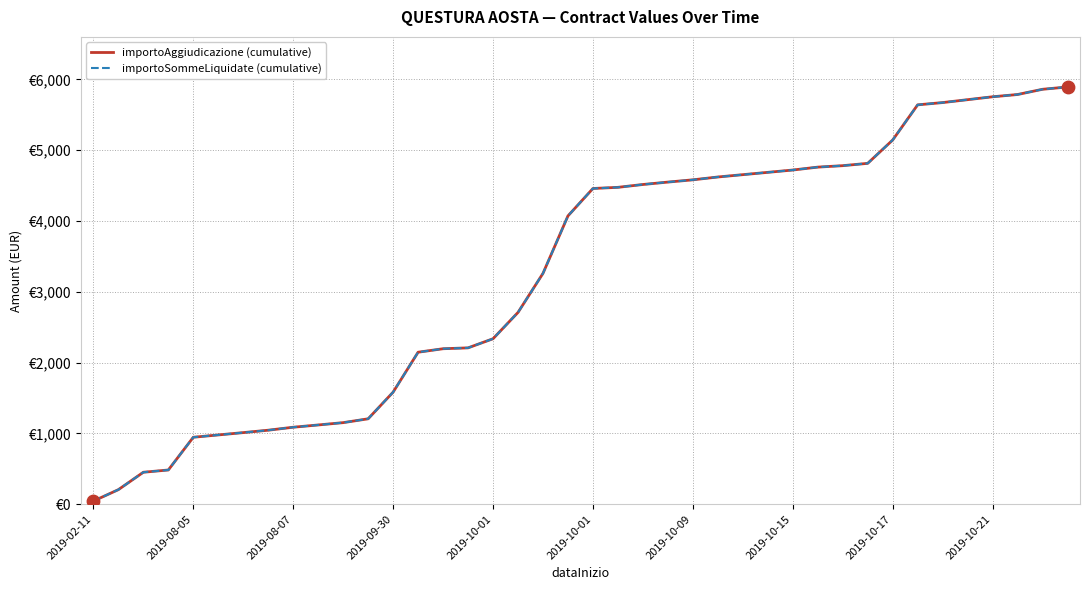

Which series has the largest total across all categories?

importoAggiudicazione (cumulative)